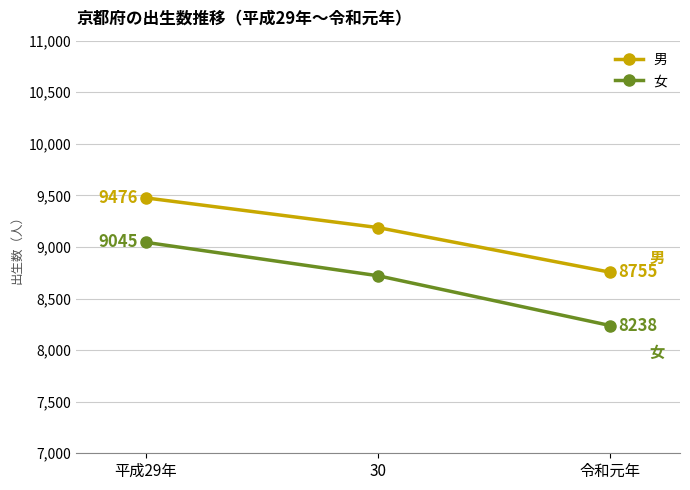

Is it true that 男 equals 12323 at 平成29年?

False